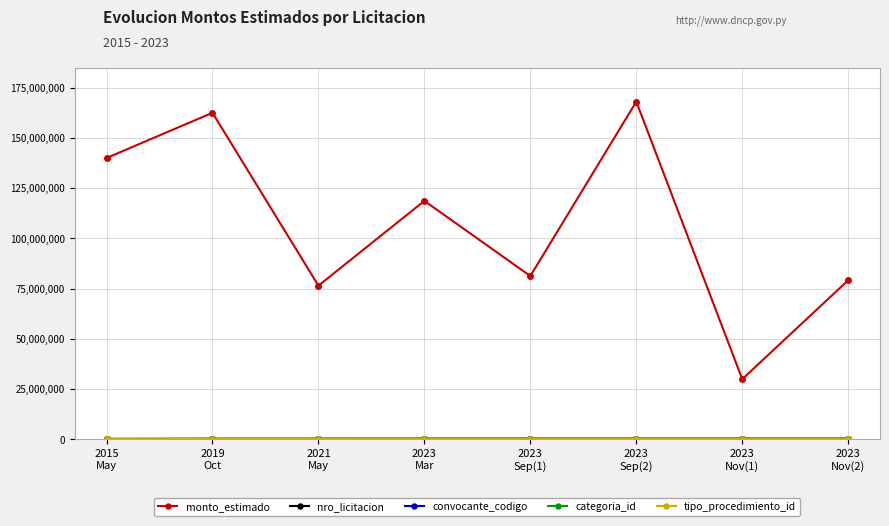

Which series has the largest total across all categories?

monto_estimado